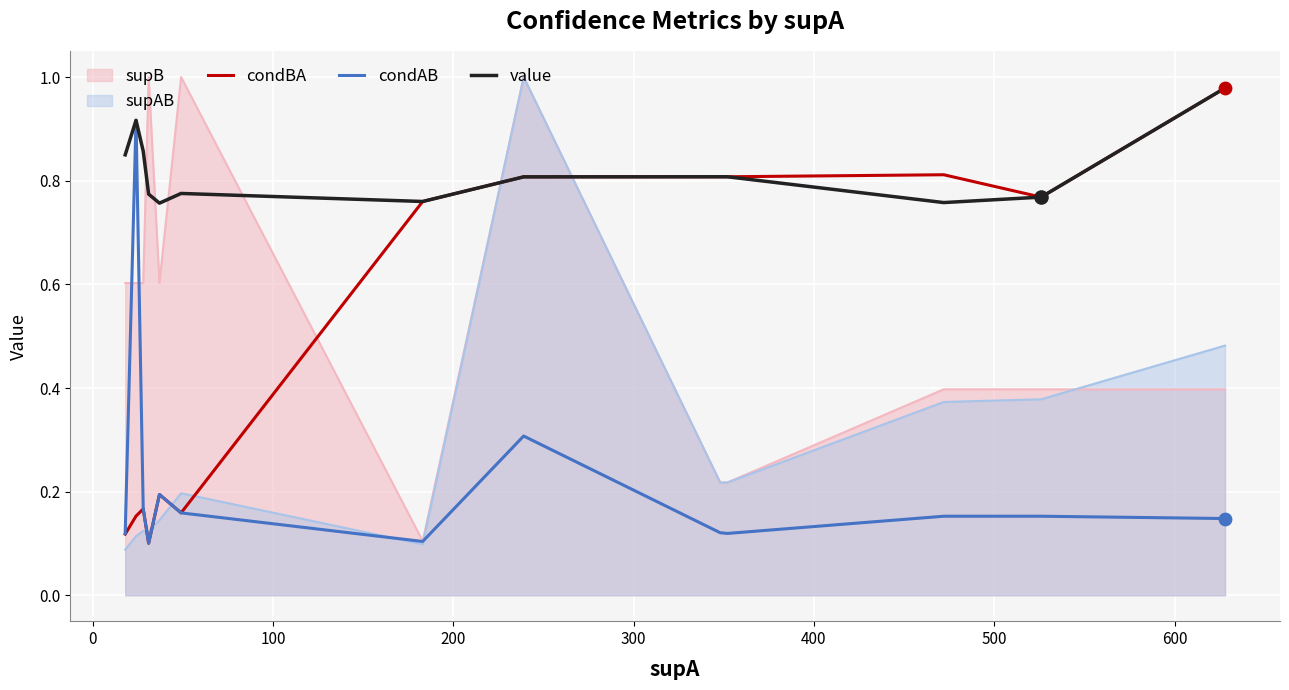

What are all the series names shown in the legend?

supB, supAB, condBA, condAB, value